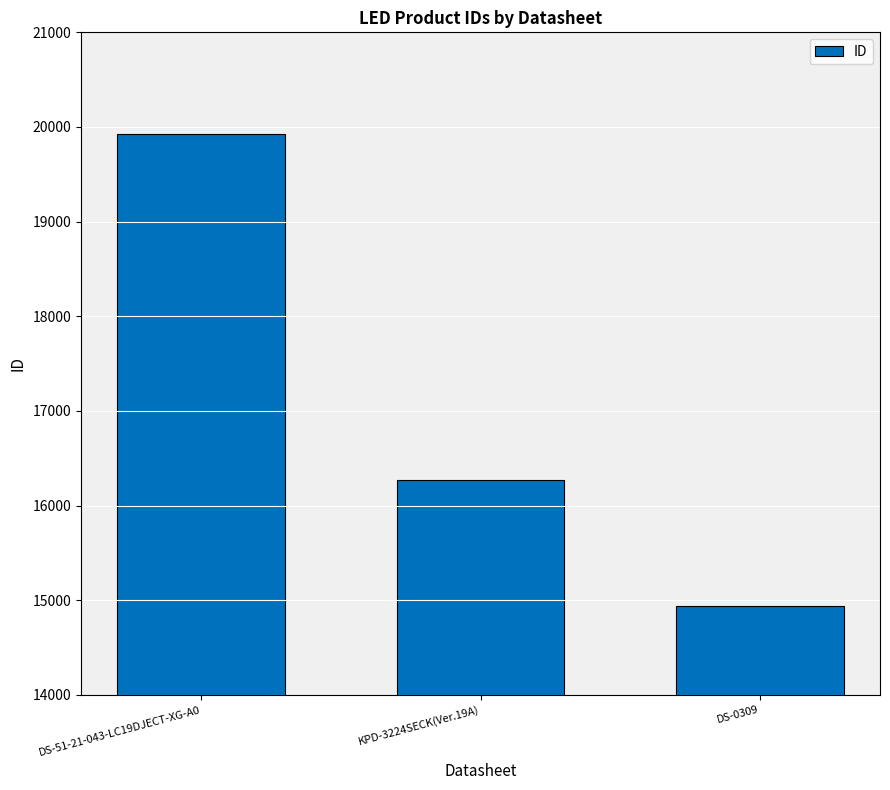

What is the label of the 3rd bar from the left?

DS-0309